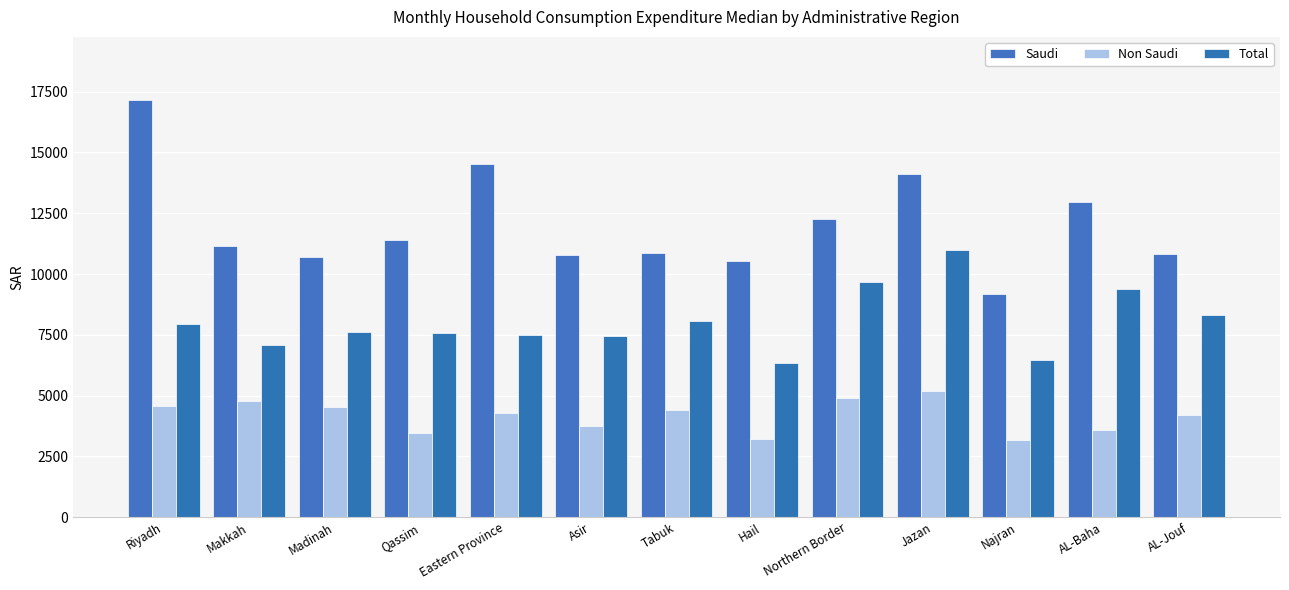

How many data points does each series have?

13